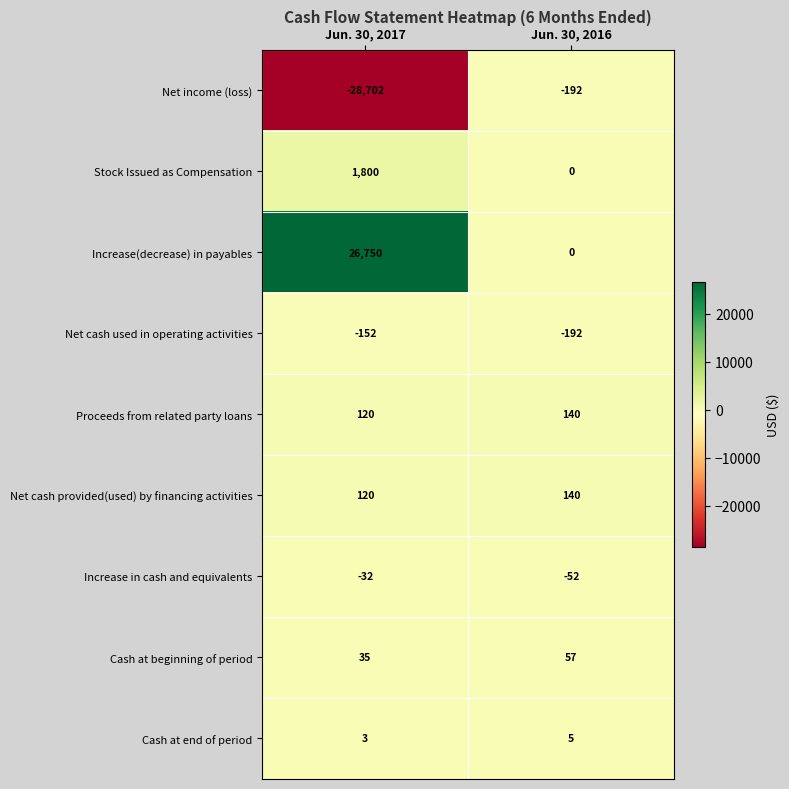

What is the average value of the Stock Issued as Compensation series?

900